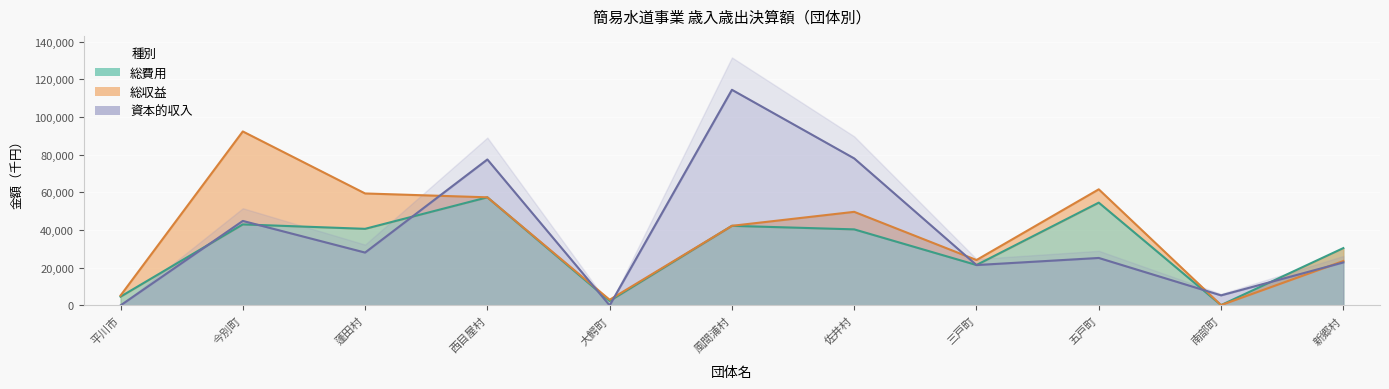

How many distinct data groups are displayed?

3